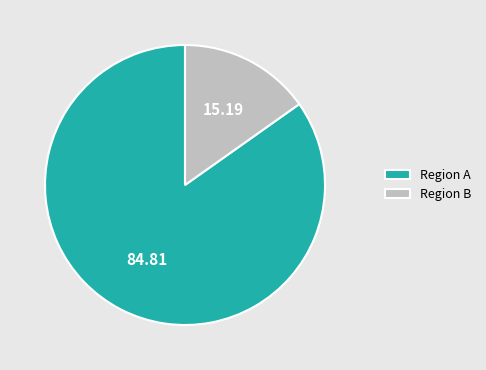

Is the sum of Region B and Region A greater than half?

Yes